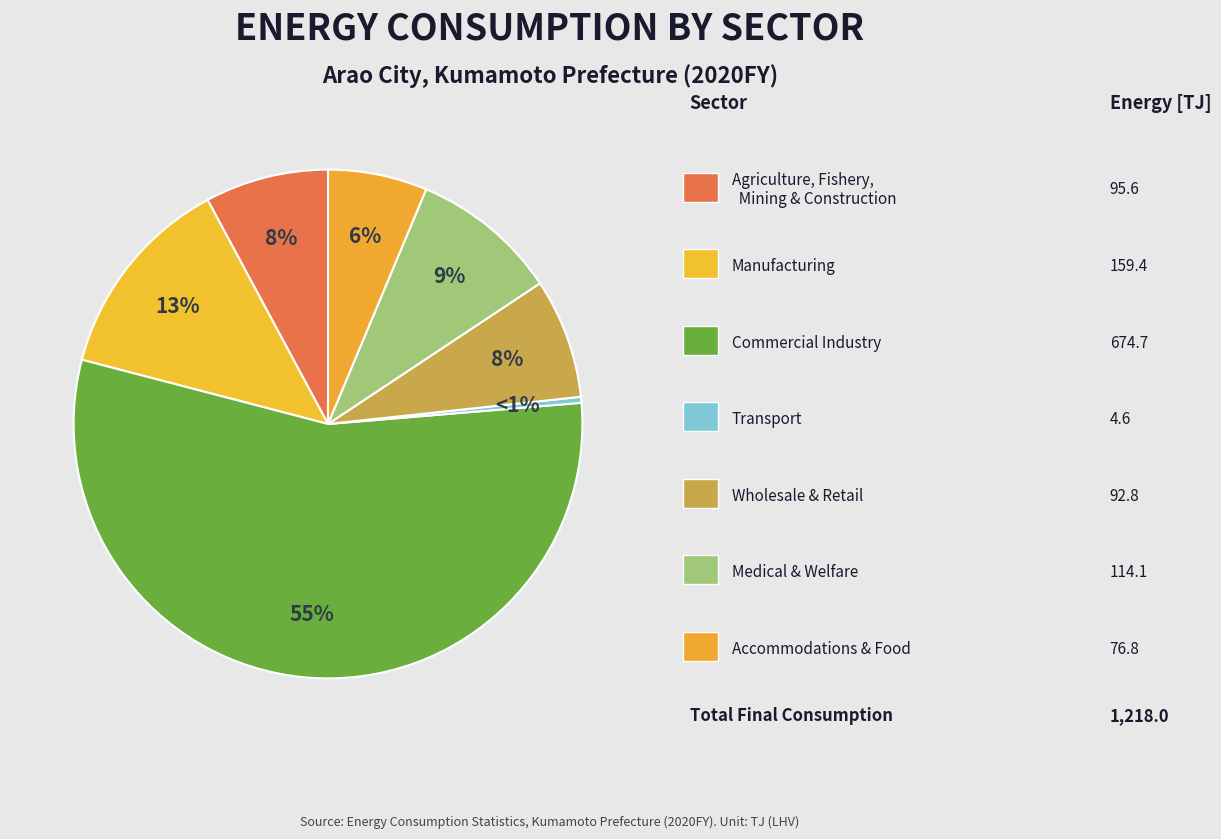

Which has a higher value, Accommodations & Food or Transport?

Accommodations & Food